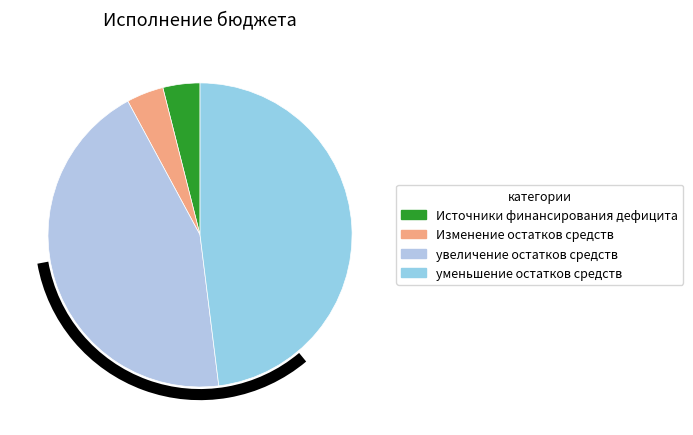

What is the change in value from Источники финансирования дефицита to уменьшение остатков средств?

+538259090.8